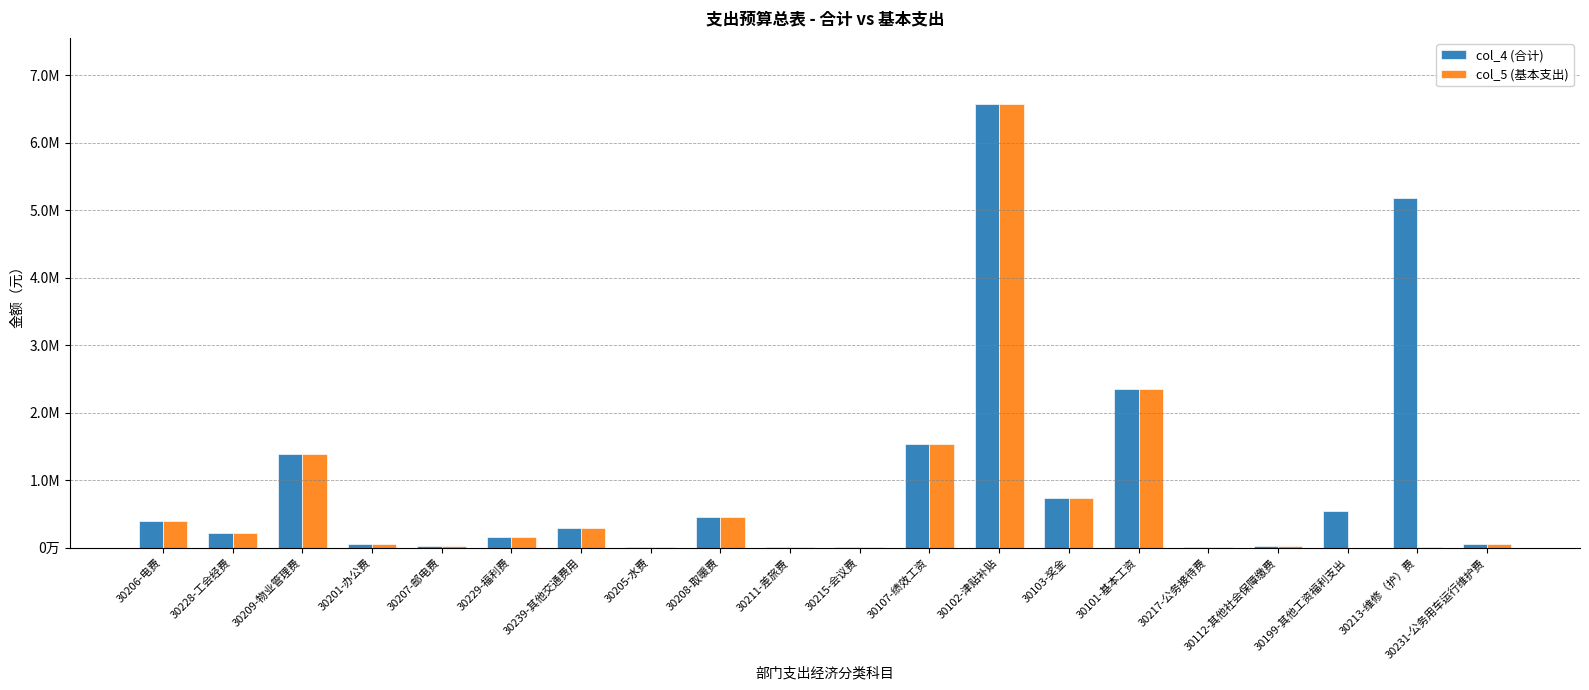

Which label corresponds to the largest value in the chart?

30102-津贴补贴